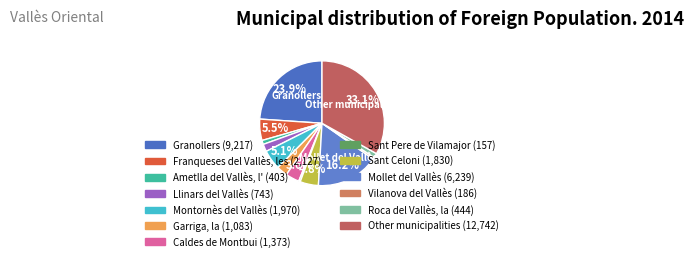

Rank the categories by value from highest to lowest.

Other municipalities, Granollers, Mollet del Vallès, Franqueses del Vallès, les, Montornès del Vallès, Sant Celoni, Caldes de Montbui, Garriga, la, Llinars del Vallès, Roca del Vallès, la, Ametlla del Vallès, l', Vilanova del Vallès, Sant Pere de Vilamajor